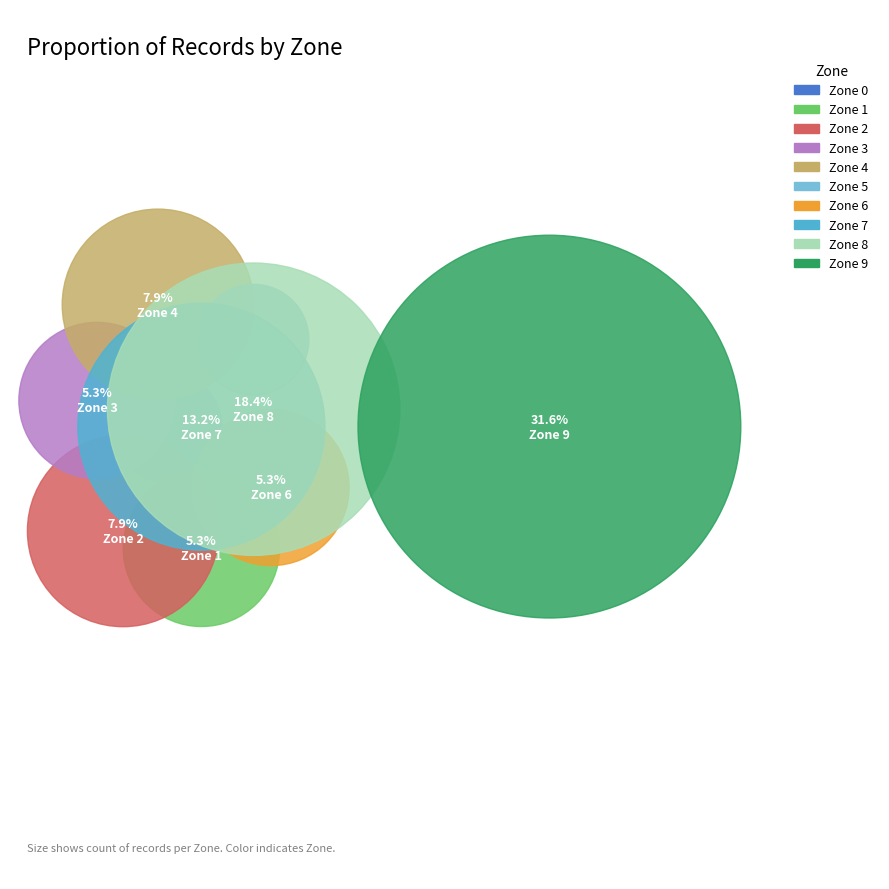

To the nearest percent, what is the difference between the 5 and 9 slice percentages?

29%